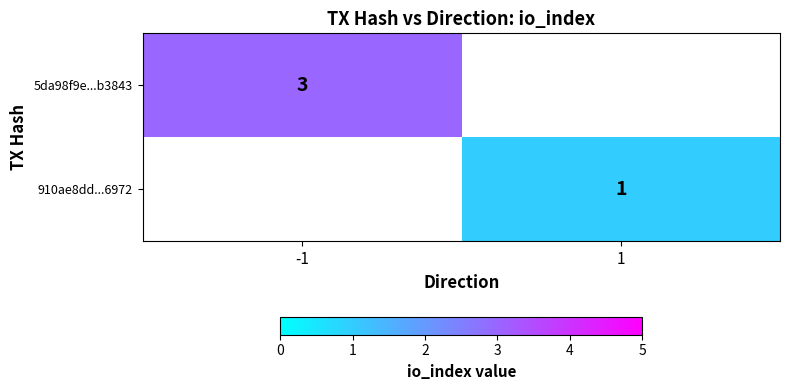

The value of 910ae8dd...6972 at 1 is 0.3. True or false?

False